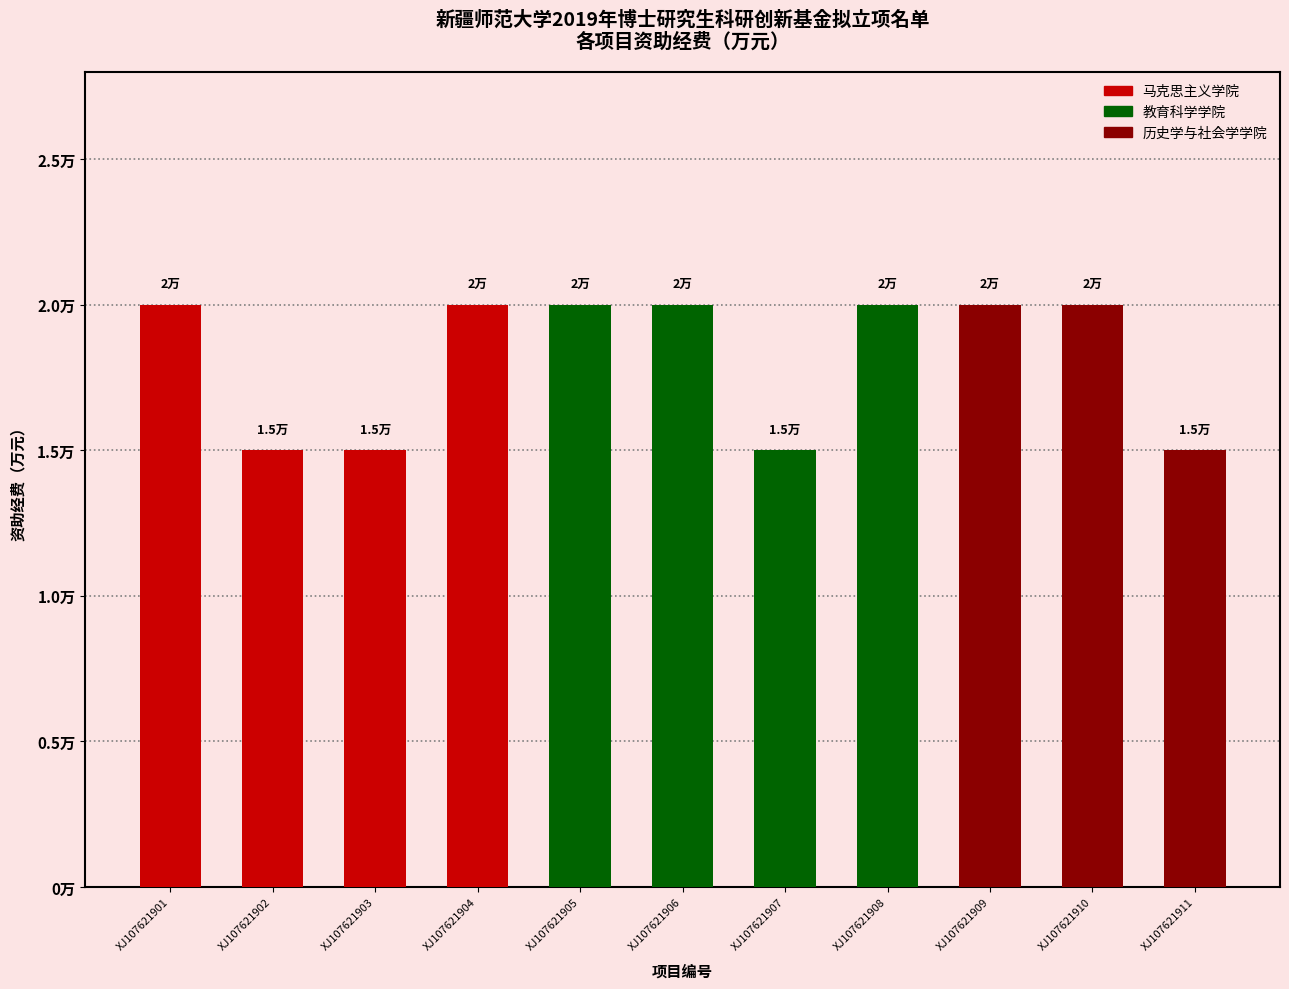

At which label is the value closest to 1?

XJ107621902